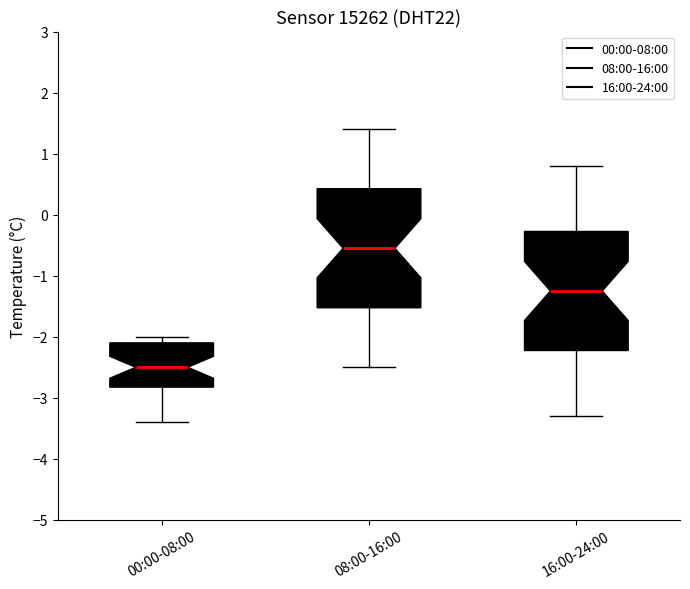

Which box has the highest median line?

08:00-16:00